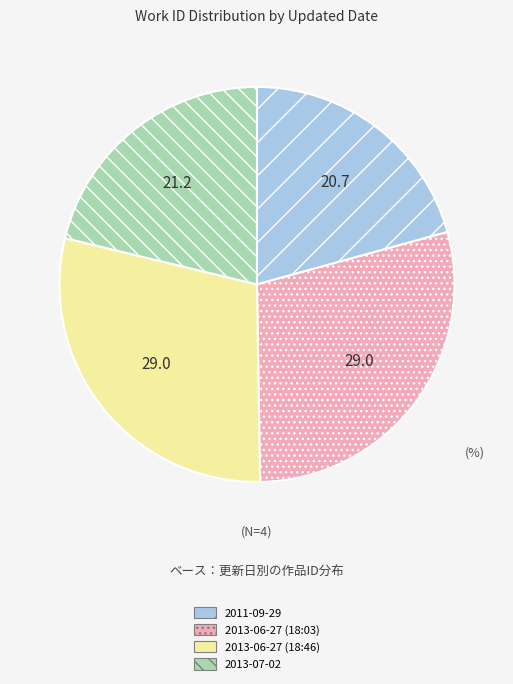

Is it true that 2013-06-27 (18:03) is 20% of the pie?

False